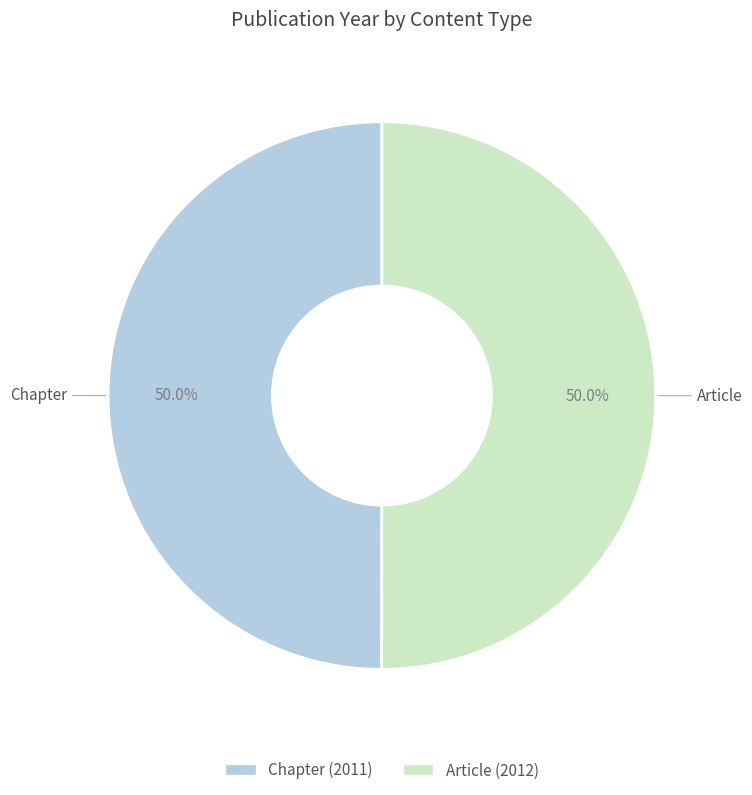

Approximately how many times larger is the value at Article compared to Chapter?

1.0